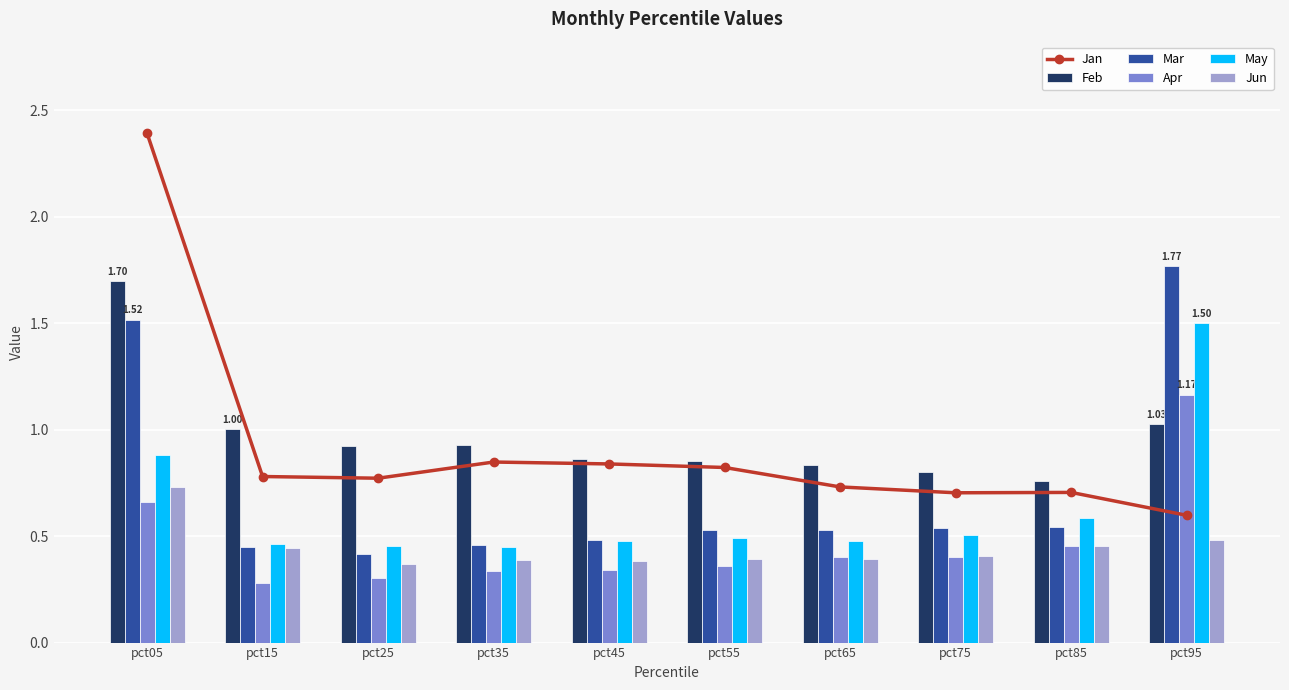

Which series has the largest total across all categories?

Feb